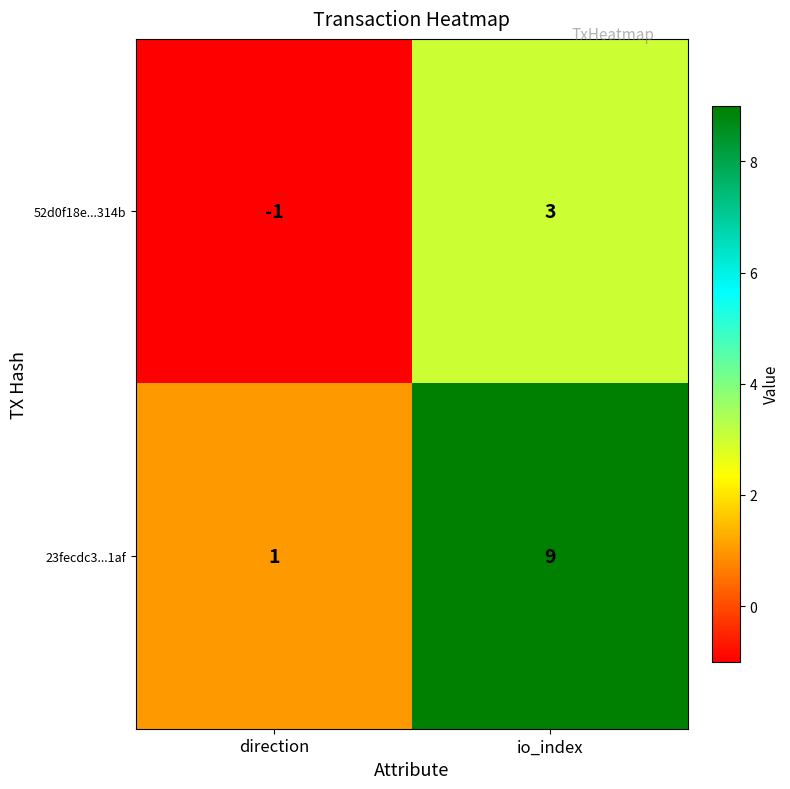

Where is 52d0f18e...314b nearest to the value 1?

direction